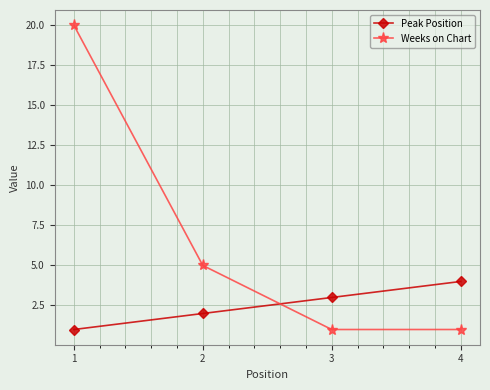

Is the value of Peak Position at 3 greater than the value of Weeks on Chart at 1?

No